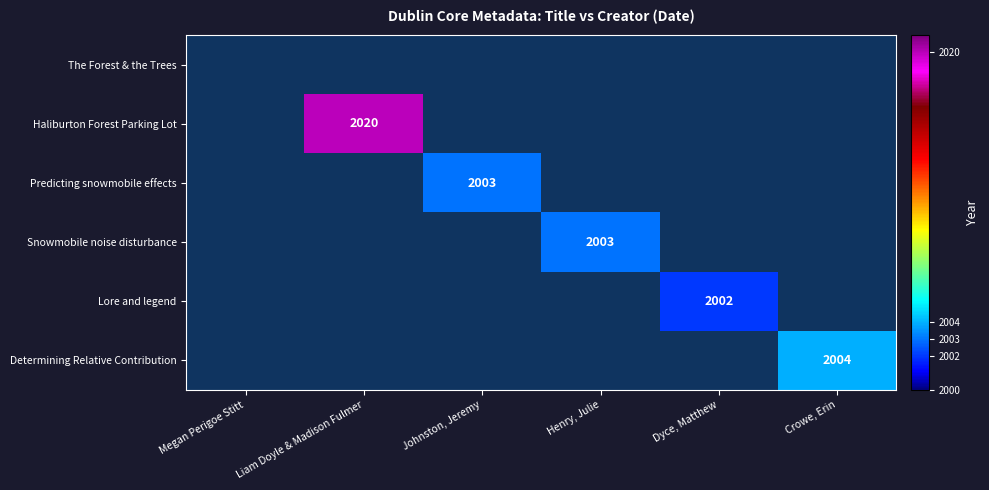

How many distinct data groups are displayed?

6